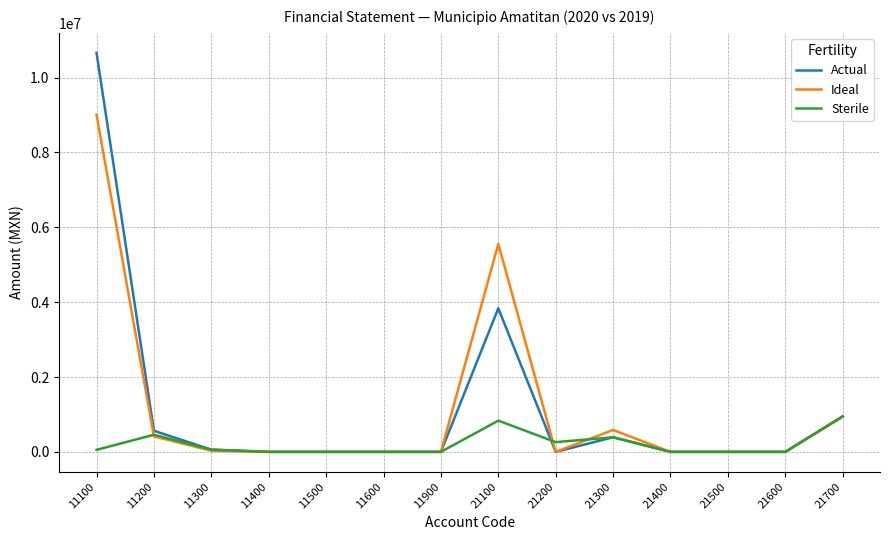

What is the maximum value for Ideal?

9009043.2